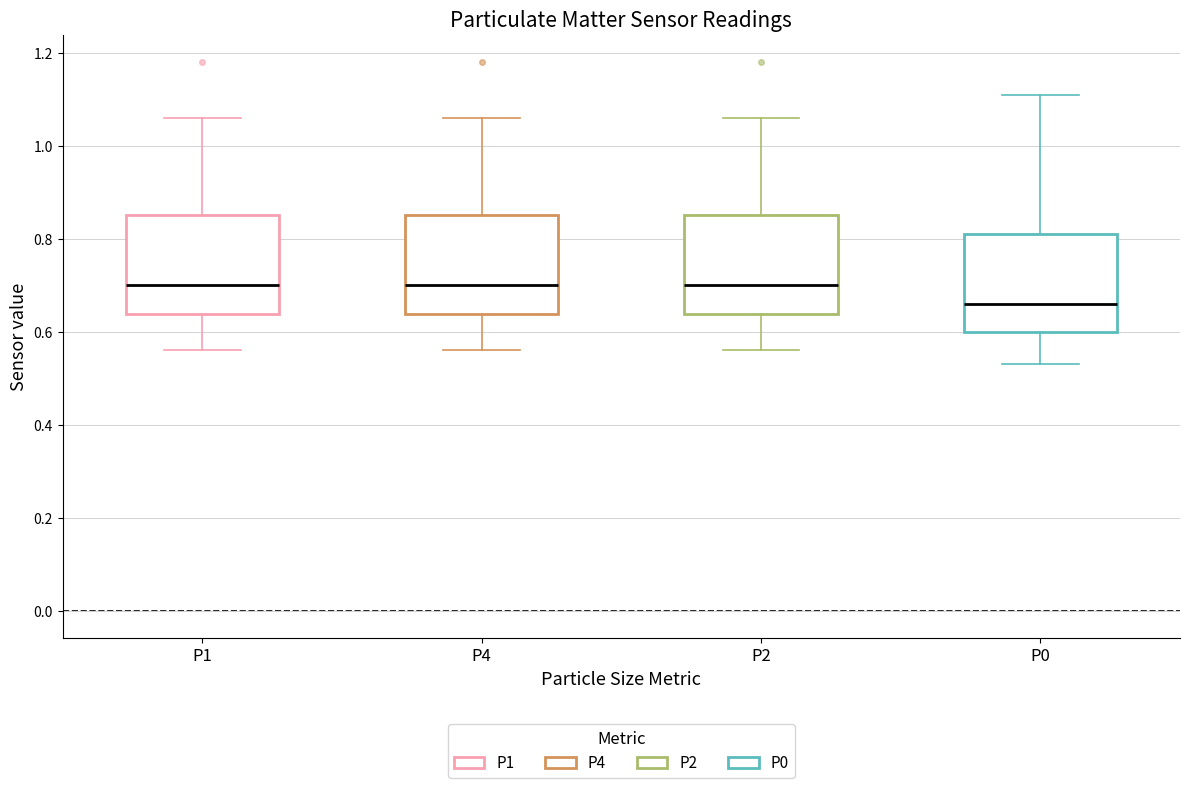

Reading left to right, transcribe this box plot: for each box, give where its median line is, the range the box spans, and where its two whiskers end, as read against the y-axis. The values are not printed on the chart, so give them approximately, as read against the axis.

P1: median 0.70, box 0.64 to 0.86, whiskers 0.56 to 1.06
P4: median 0.70, box 0.64 to 0.86, whiskers 0.56 to 1.06
P2: median 0.70, box 0.64 to 0.86, whiskers 0.56 to 1.06
P0: median 0.66, box 0.60 to 0.82, whiskers 0.54 to 1.12